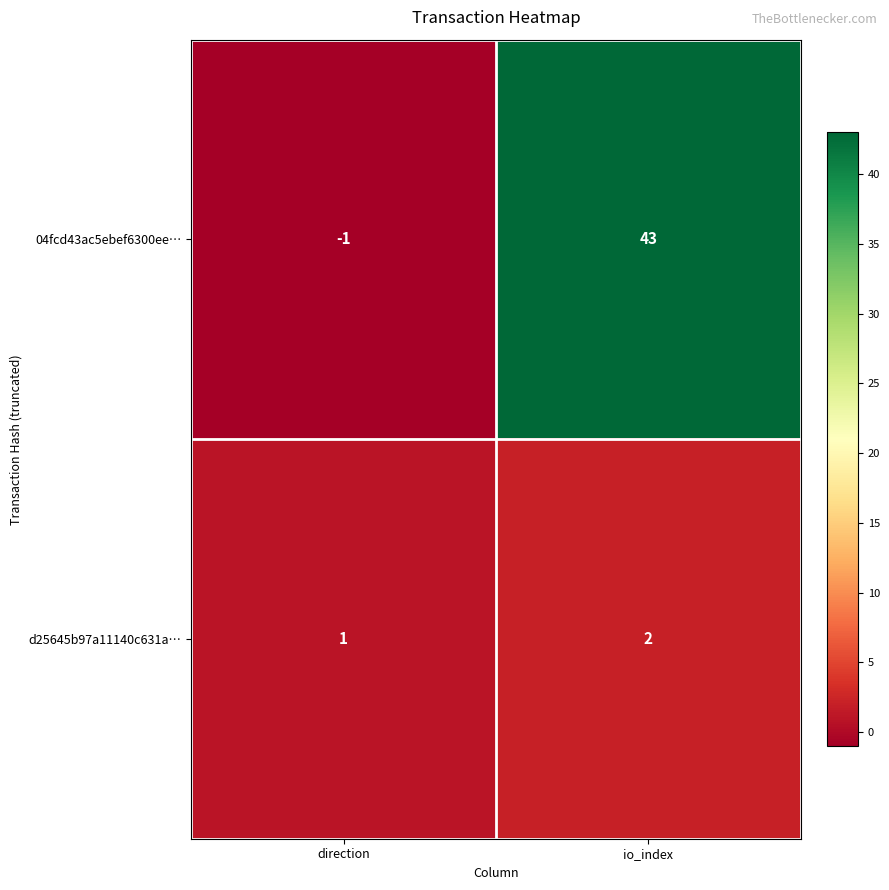

Reading left to right, list all the values displayed in this chart.

04fcd43ac5ebef6300ee…: direction=-1	io_index=43
d25645b97a11140c631a…: direction=1	io_index=2